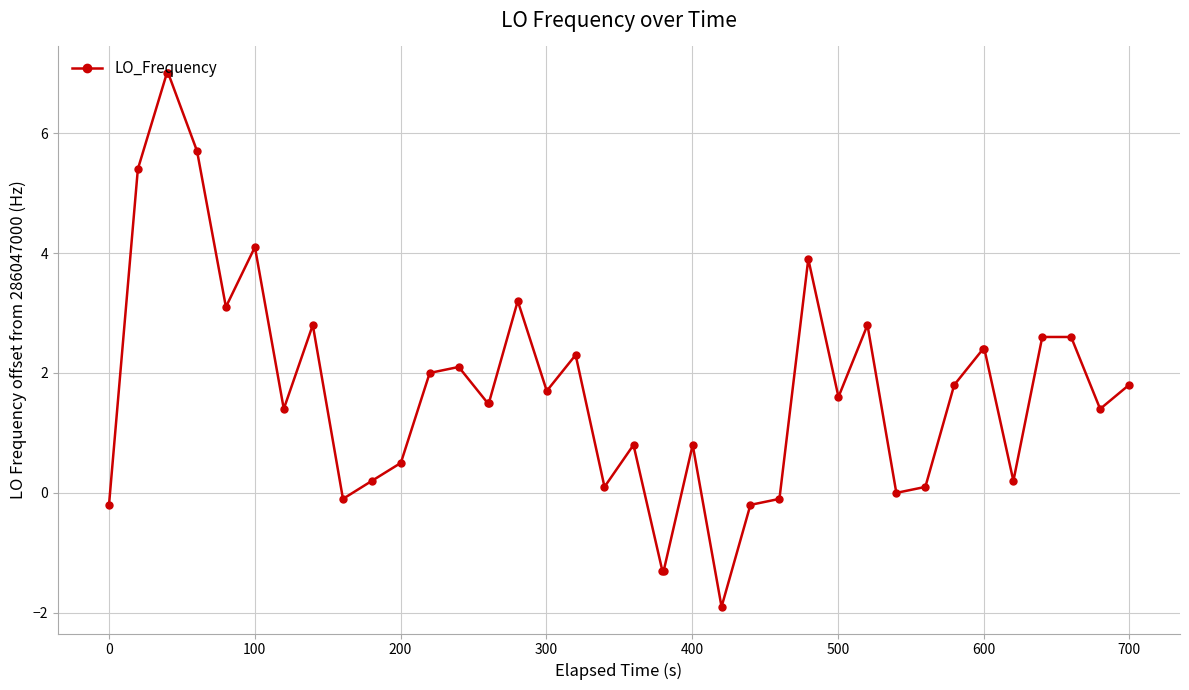

What is the smallest value displayed?

-1.9